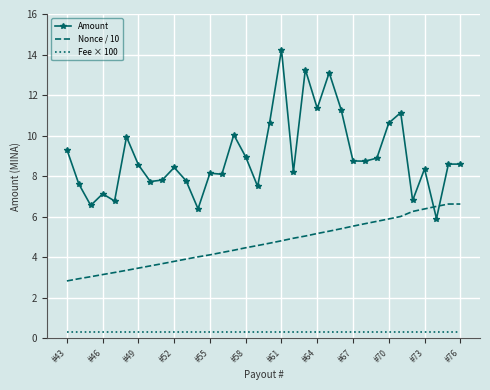

What is the maximum value for Amount?

14.2